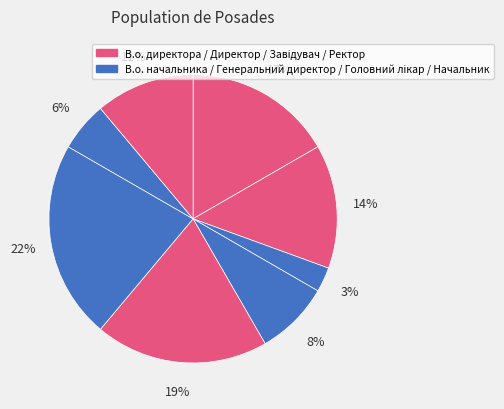

Which category has the smallest portion of the pie?

Генеральний директор